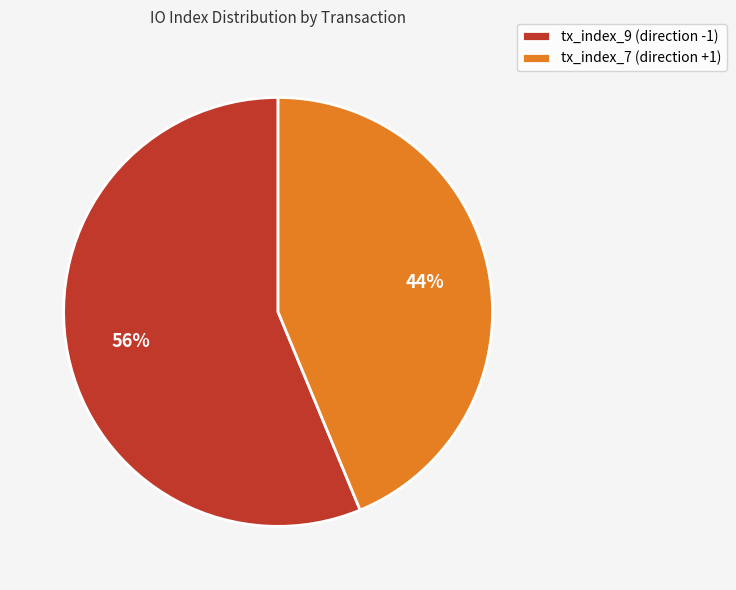

What is the largest slice in the pie chart?

tx_index_9 (direction -1)